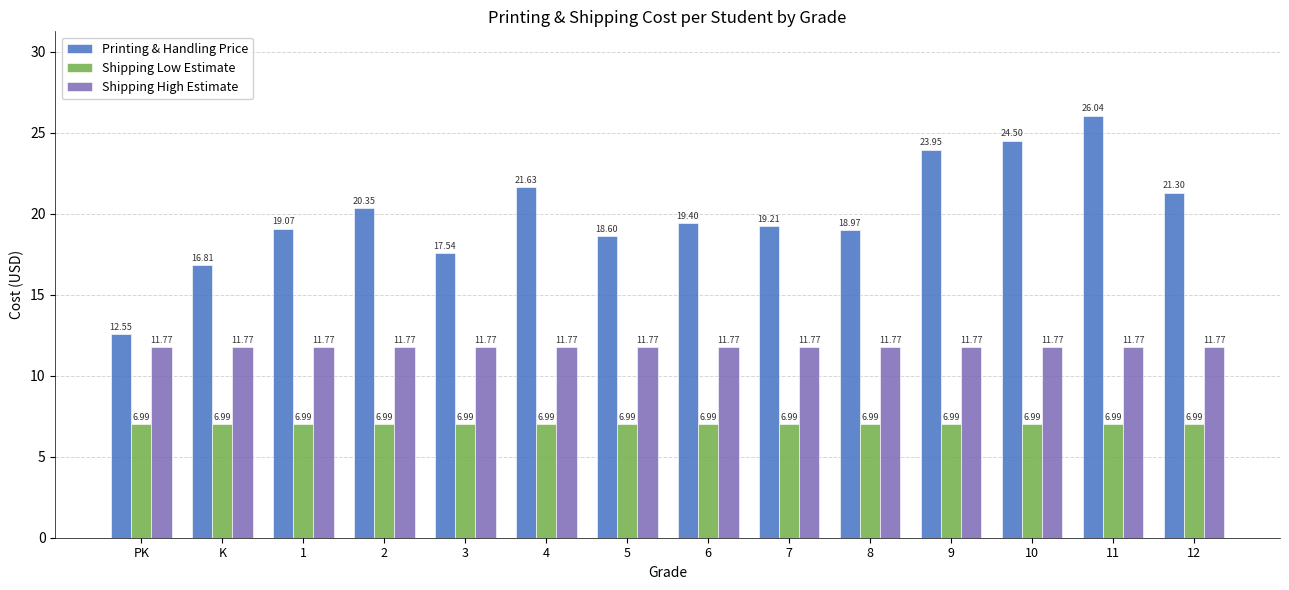

Are the bars horizontal?

No